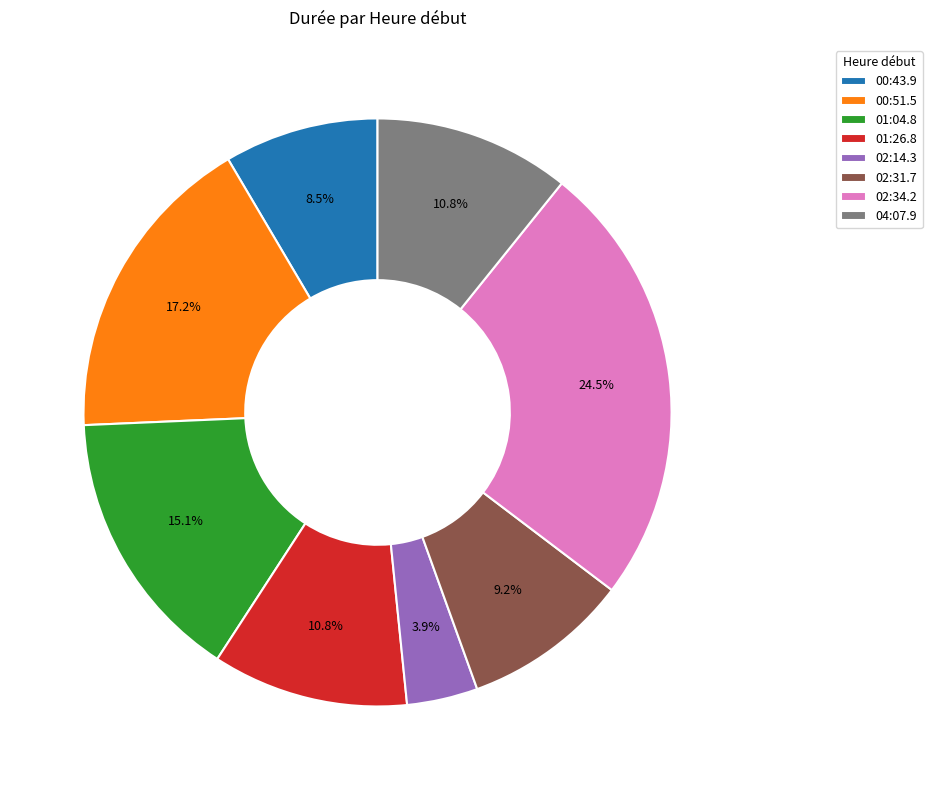

What percentage is NOT represented by 02:34.2?

75.5%